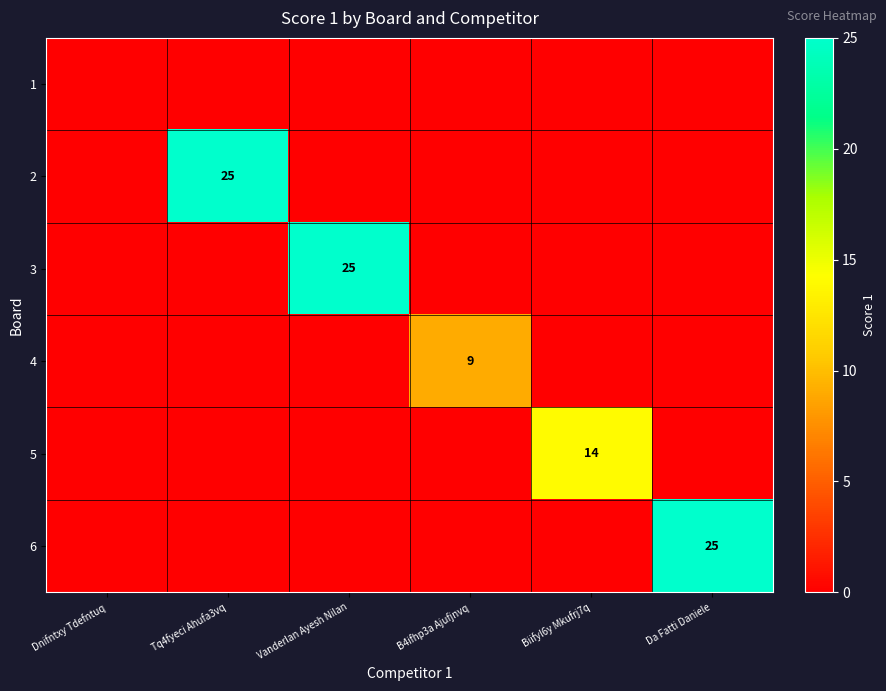

Is it true that 4 equals 9 at B4ifhp3a Ajufjnvq?

True